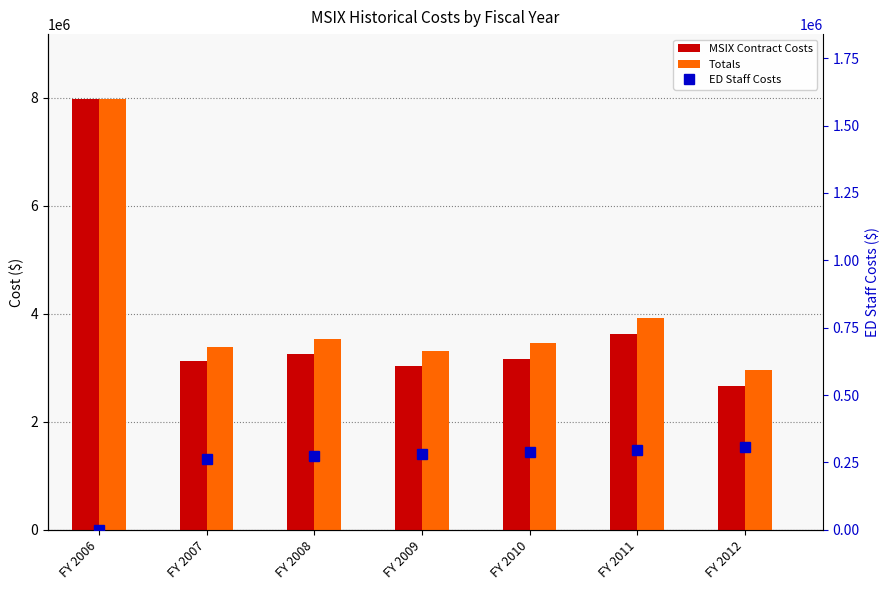

List the series in order of their peak value, lowest first.

ED Staff Costs, MSIX Contract Costs, Totals